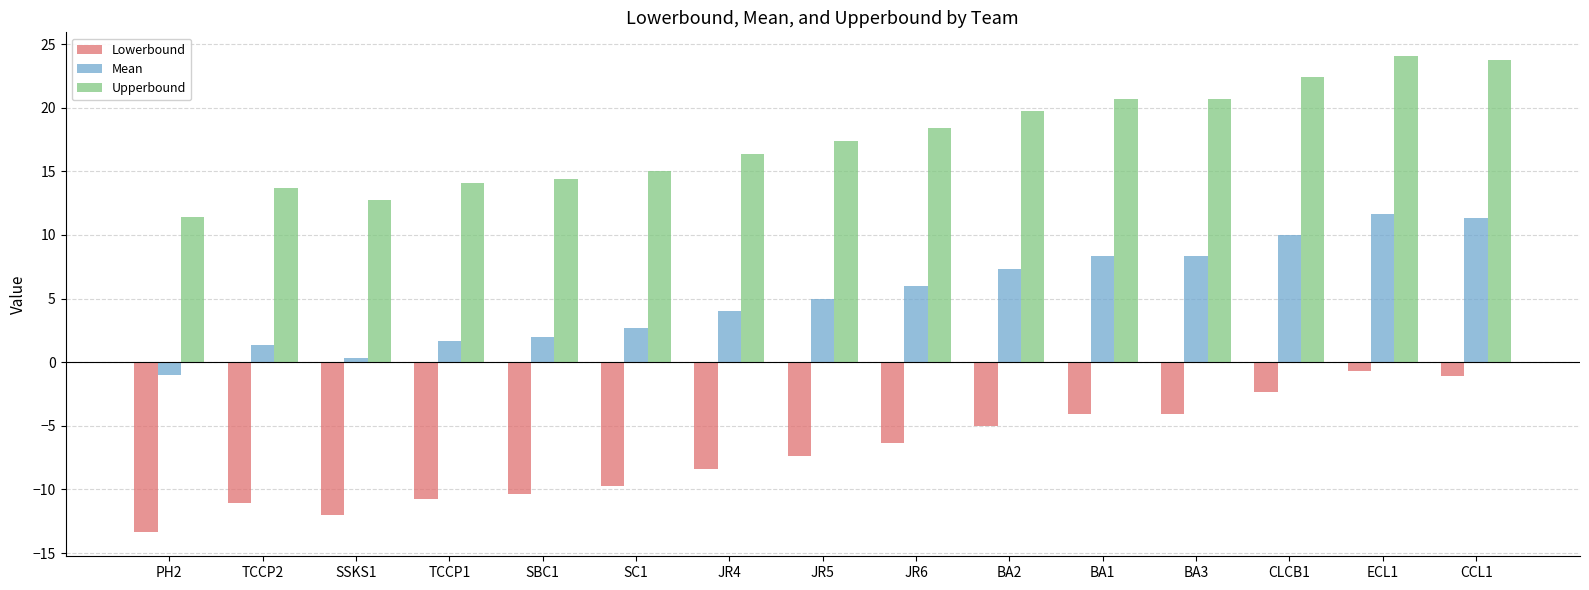

What is the difference between the second highest and second lowest values in the Lowerbound series?

11.0